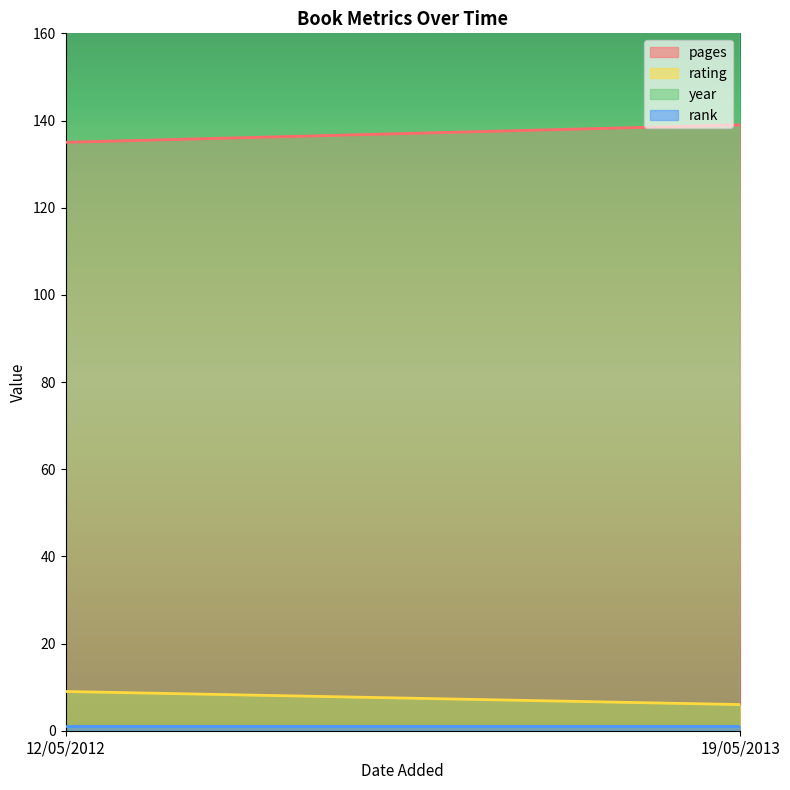

What is the value of the pages point at the 1st from the left?

135